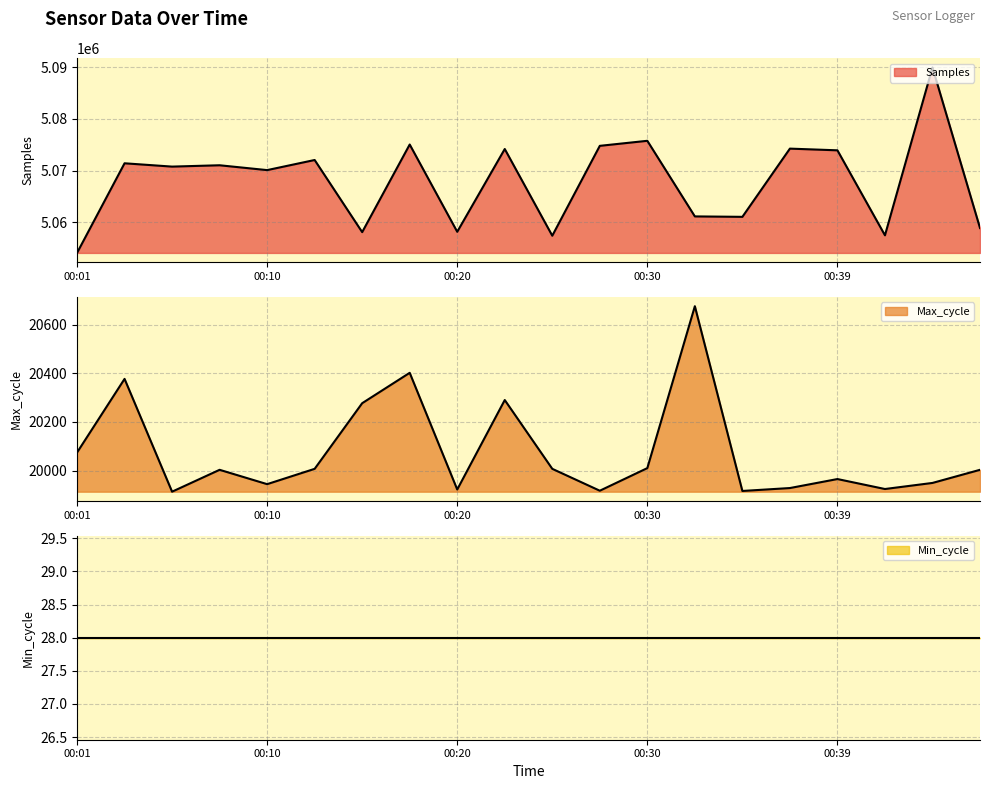

The value of Samples at 00:44 is 5089930. True or false?

True